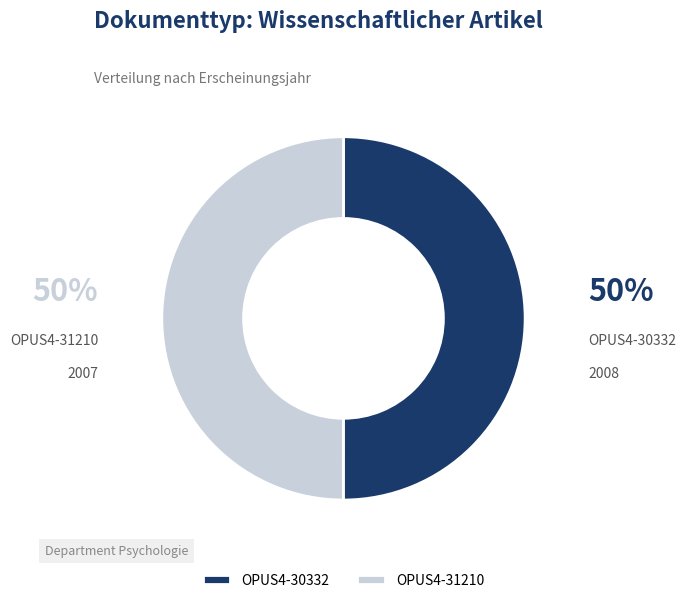

Approximately how many times larger is the value at OPUS4-30332 compared to OPUS4-31210?

1.0